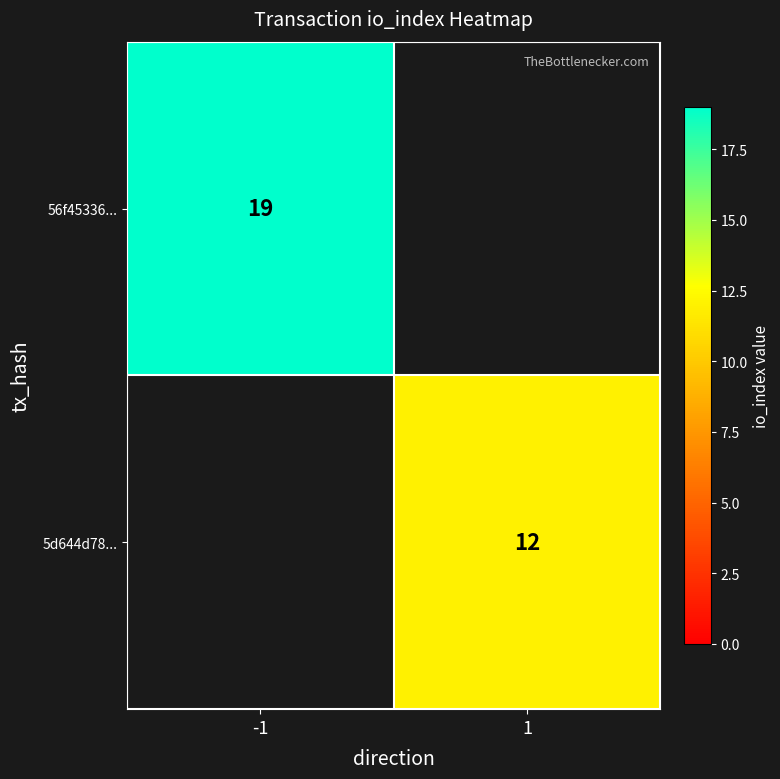

The 5d644d78... series shows 6 at 1. True or false?

False